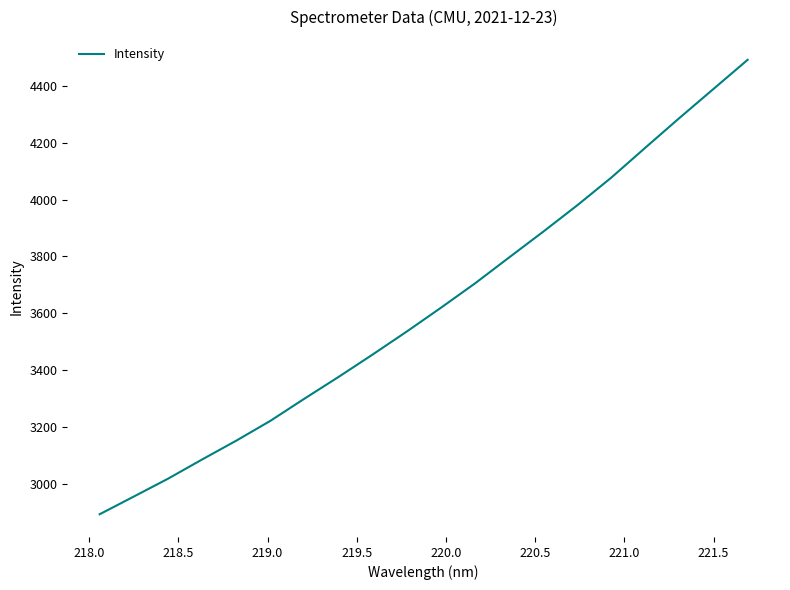

How many values are below 3619?

10